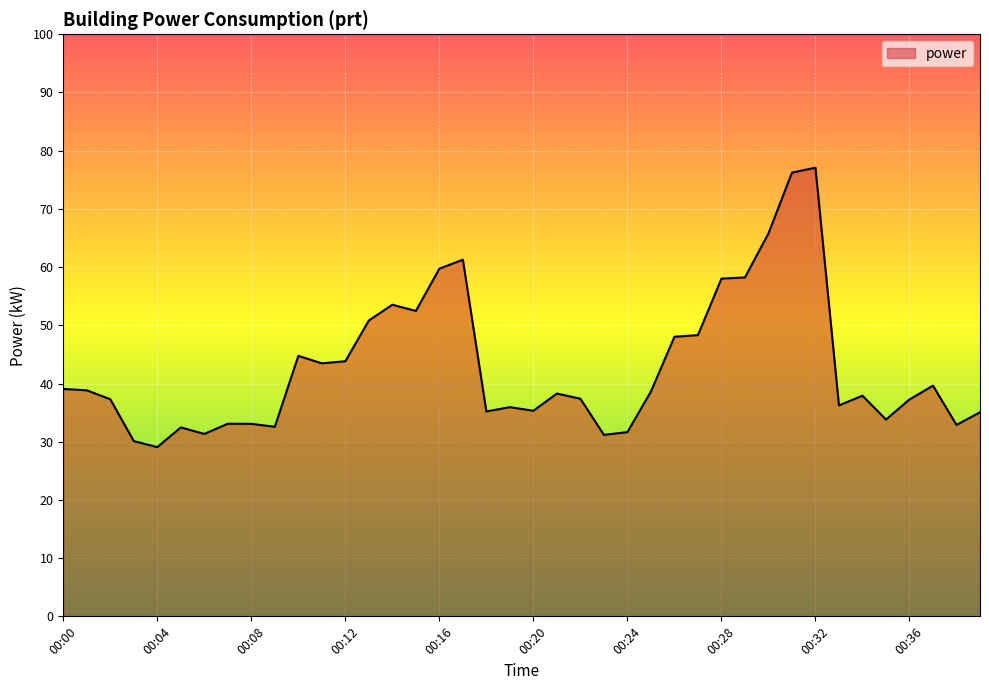

What is the greatest value displayed?

77.1